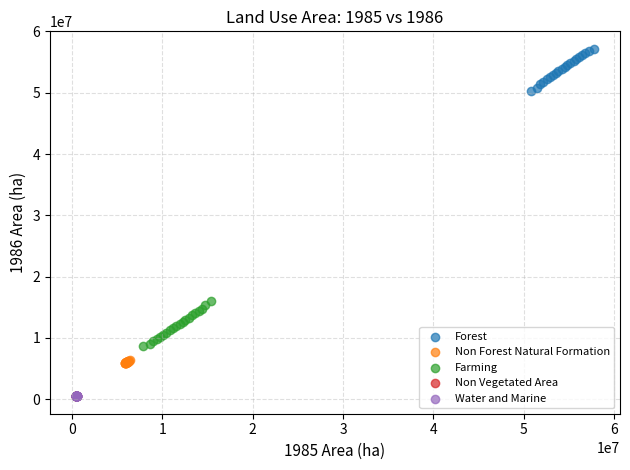

Which series contains the highest Y value?

Forest